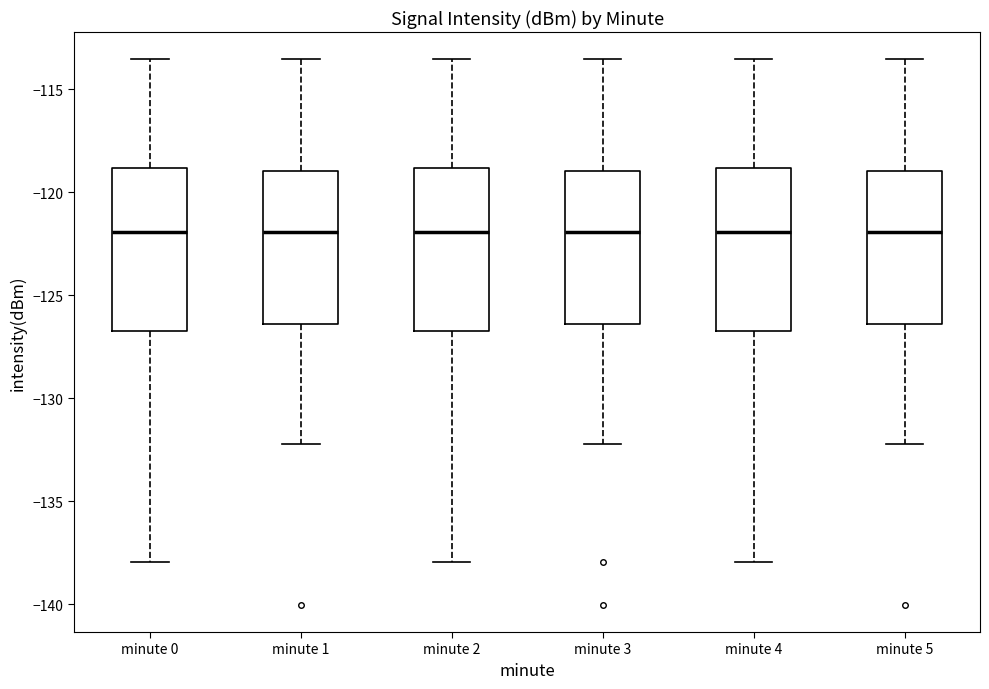

Reading left to right, read every box against the y-axis: the position of its median line, the range the box covers, and the ends of its whiskers. The values are not printed on the chart, so give them approximately, as read against the axis.

minute 0: median -122.0, box -126.5 to -119.0, whiskers -138.0 to -113.5
minute 1: median -122.0, box -126.5 to -119.0, whiskers -132.0 to -113.5
minute 2: median -122.0, box -126.5 to -119.0, whiskers -138.0 to -113.5
minute 3: median -122.0, box -126.5 to -119.0, whiskers -132.0 to -113.5
minute 4: median -122.0, box -126.5 to -119.0, whiskers -138.0 to -113.5
minute 5: median -122.0, box -126.5 to -119.0, whiskers -132.0 to -113.5